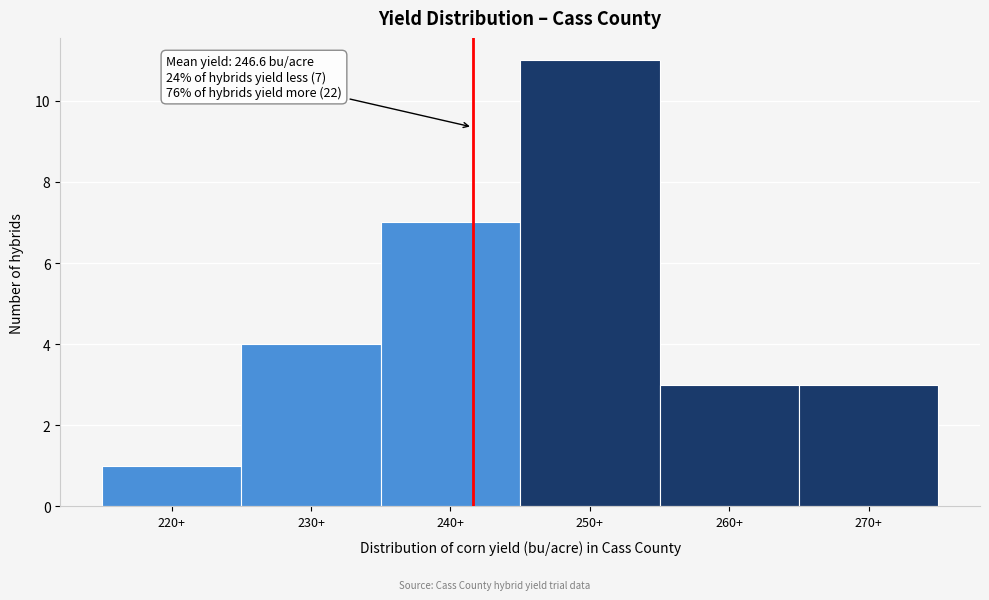

Reading right to left, what are all the values shown in this chart?

270+=3	260+=3	250+=11	240+=7	230+=4	220+=1